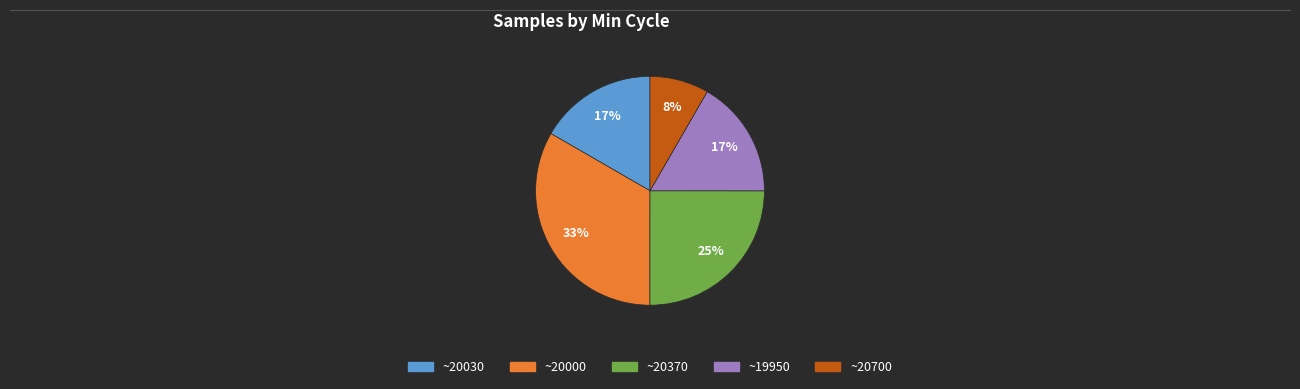

Is there a majority slice in this chart?

No